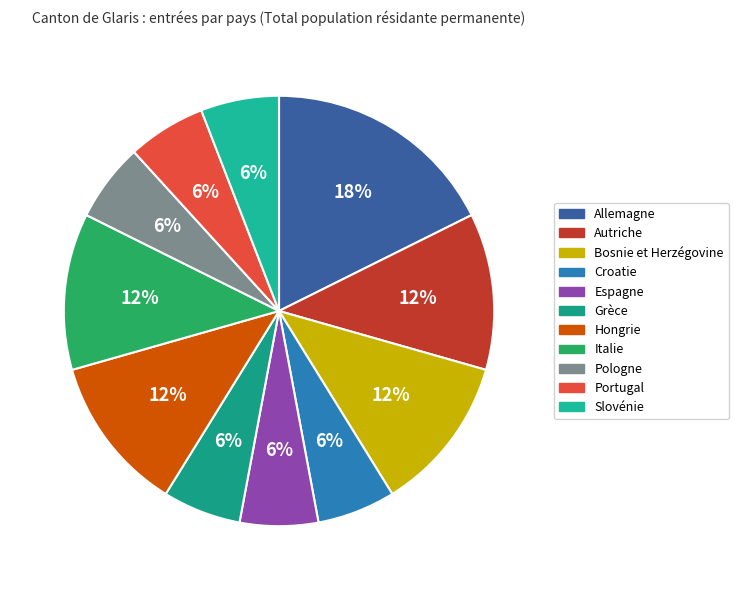

How many segments does this pie chart have?

11